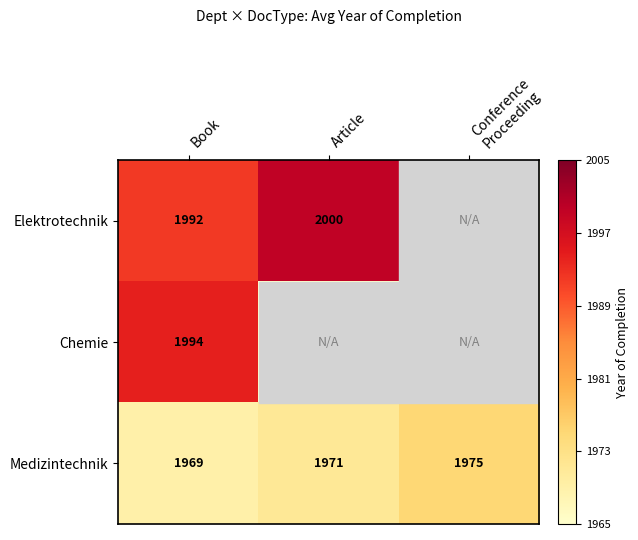

What is the total value across all series at Book?

5955